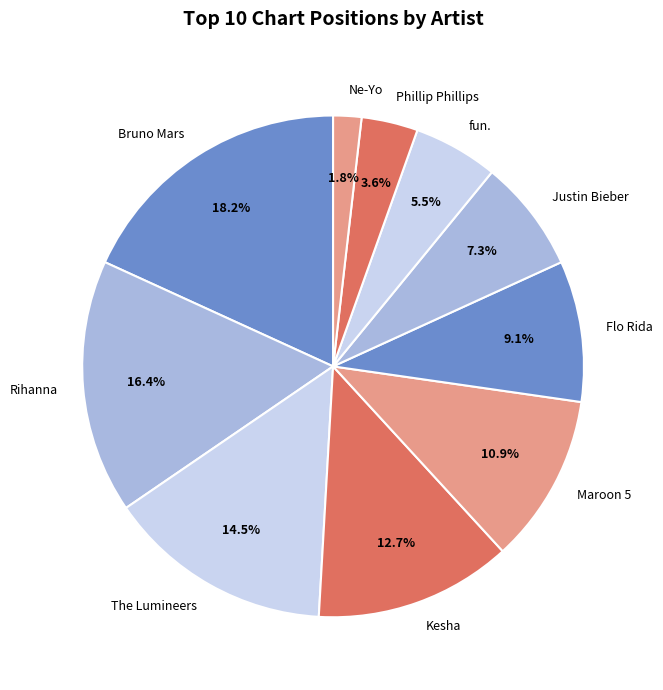

Combined, what portion of the pie is Justin Bieber and Kesha?

20.0%